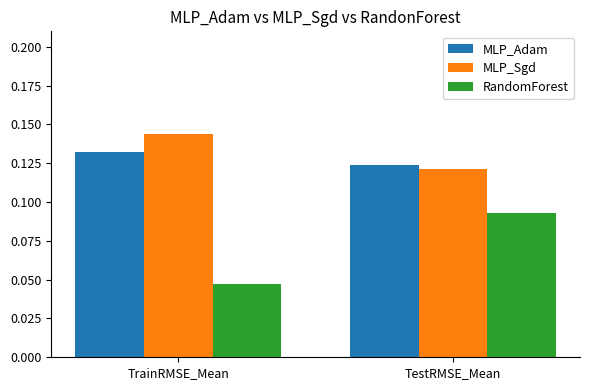

What is the sum of all MLP_Adam values?

0.3